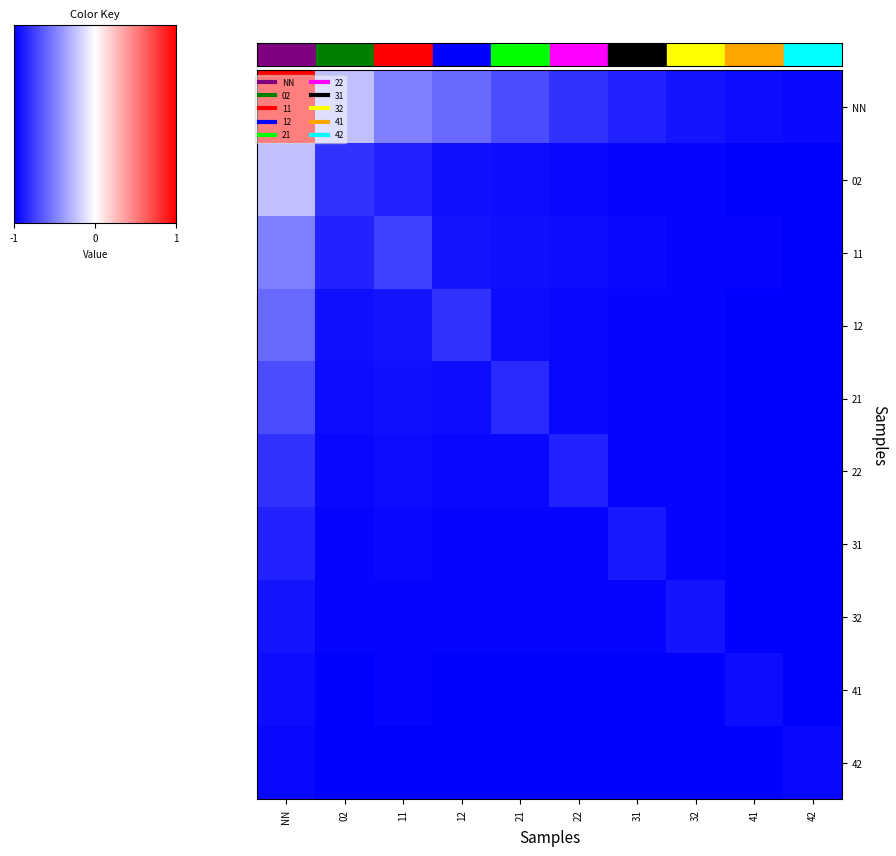

List the series in order of their peak value, highest first.

NN, 02, 11, 12, 21, 22, 31, 32, 41, 42